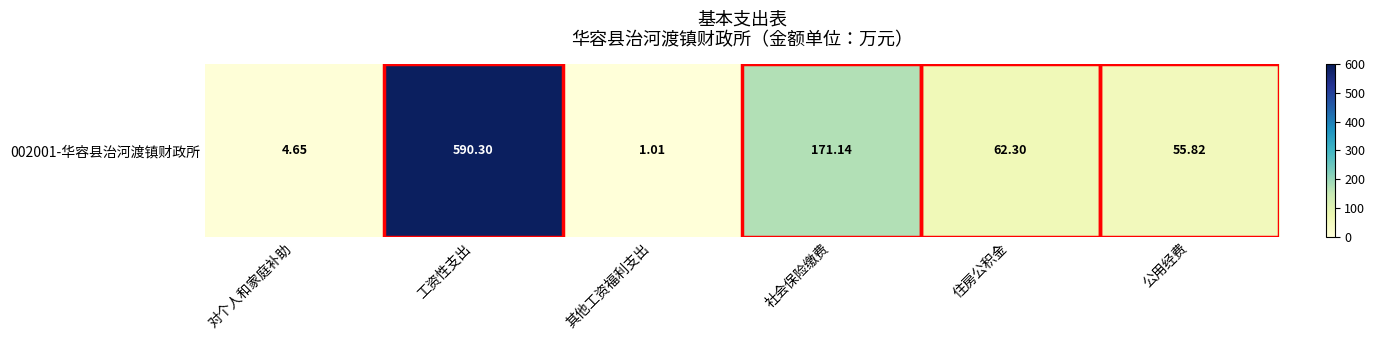

Is it true that the value at 住房公积金 is 84.8?

False